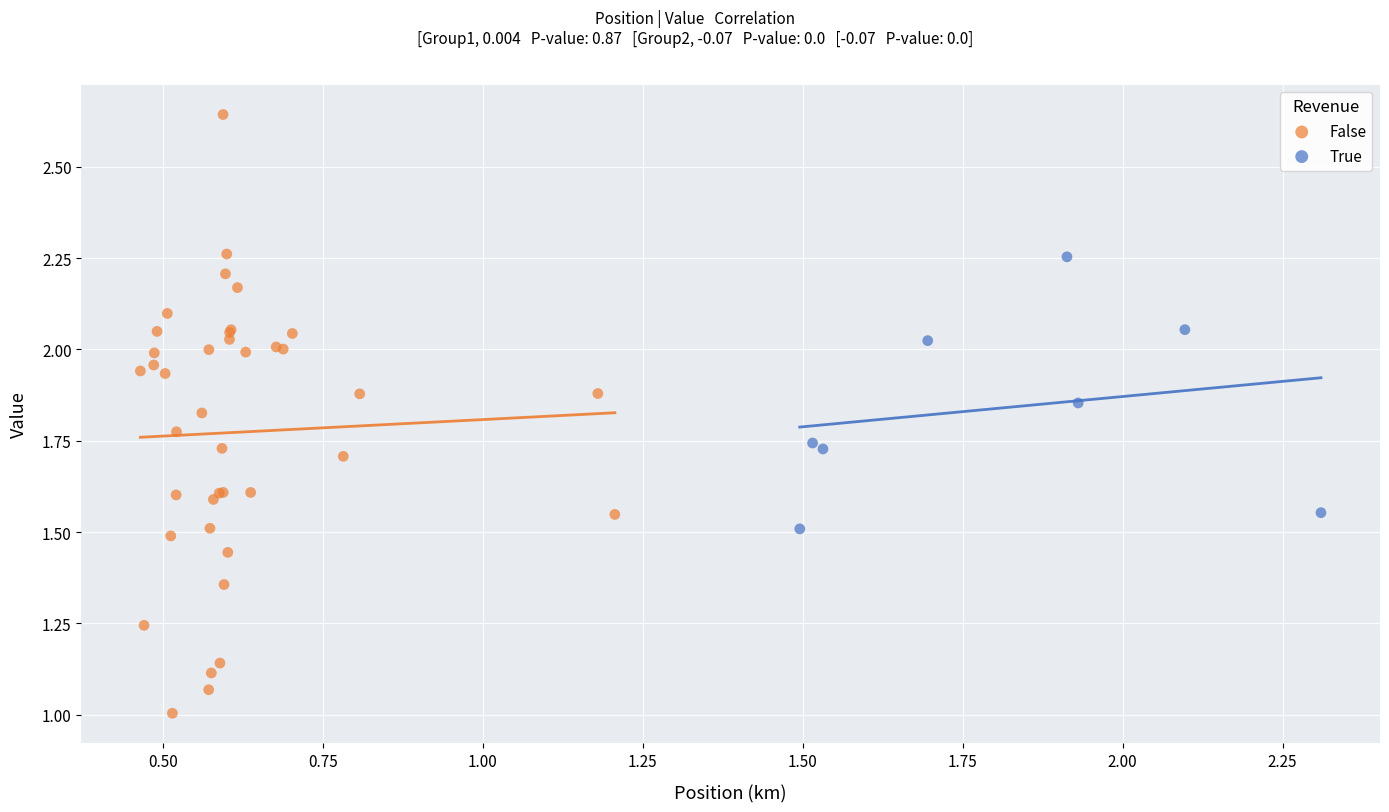

Which series contains the highest Y value?

False